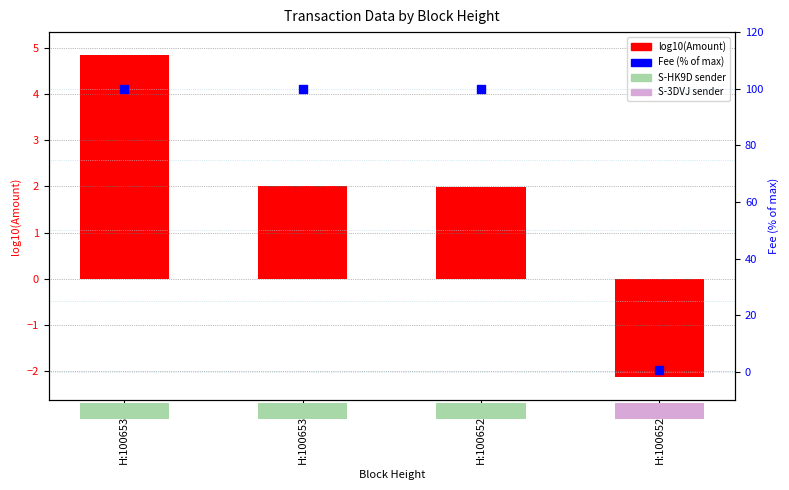

At how many categories does at least one series exceed 28?

3